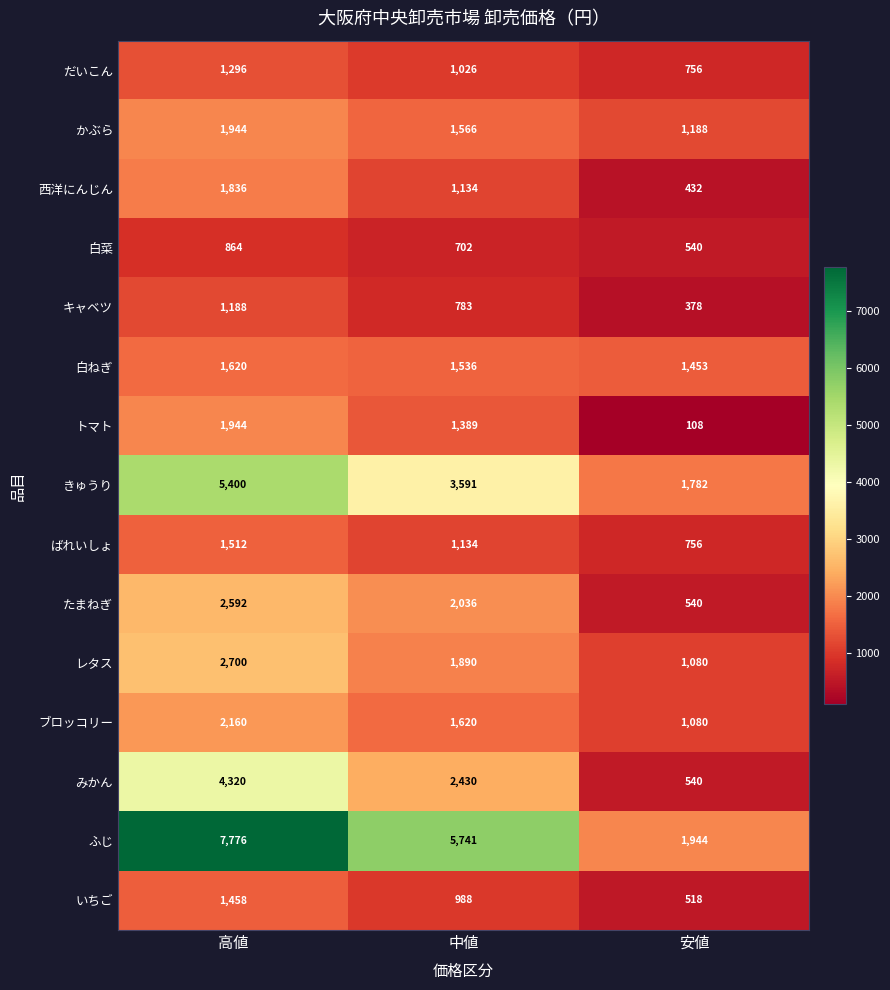

At which category is the sum across all series the highest?

高値